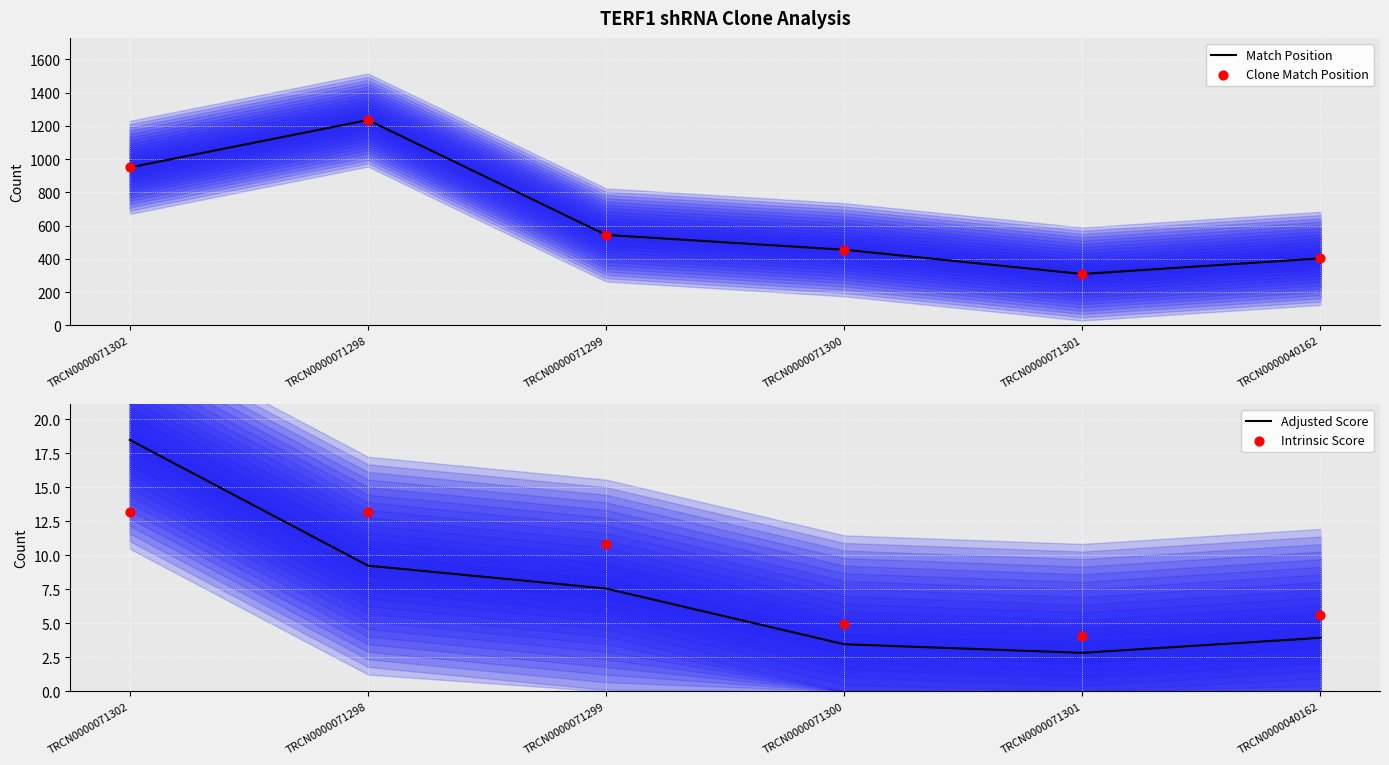

Which series has the largest total across all categories?

Match Position